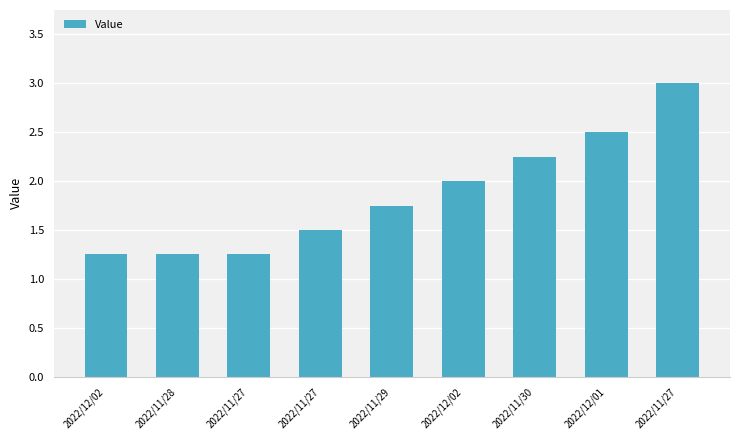

How many bars are there in total?

9